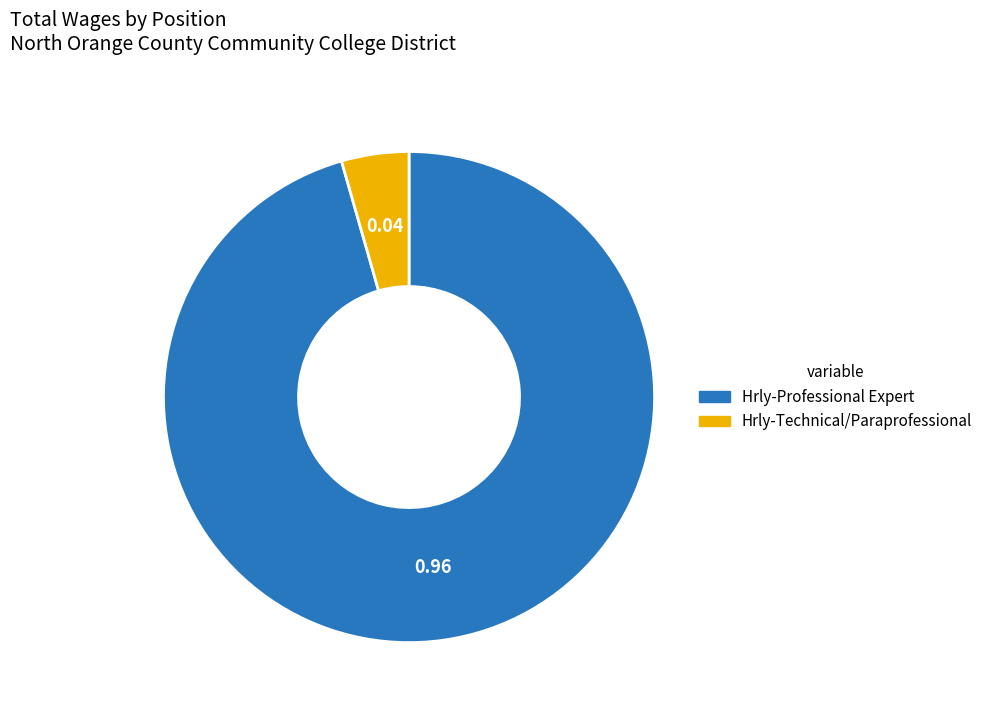

Combined, do Hrly-Professional Expert and Hrly-Technical/Paraprofessional account for over 50%?

Yes